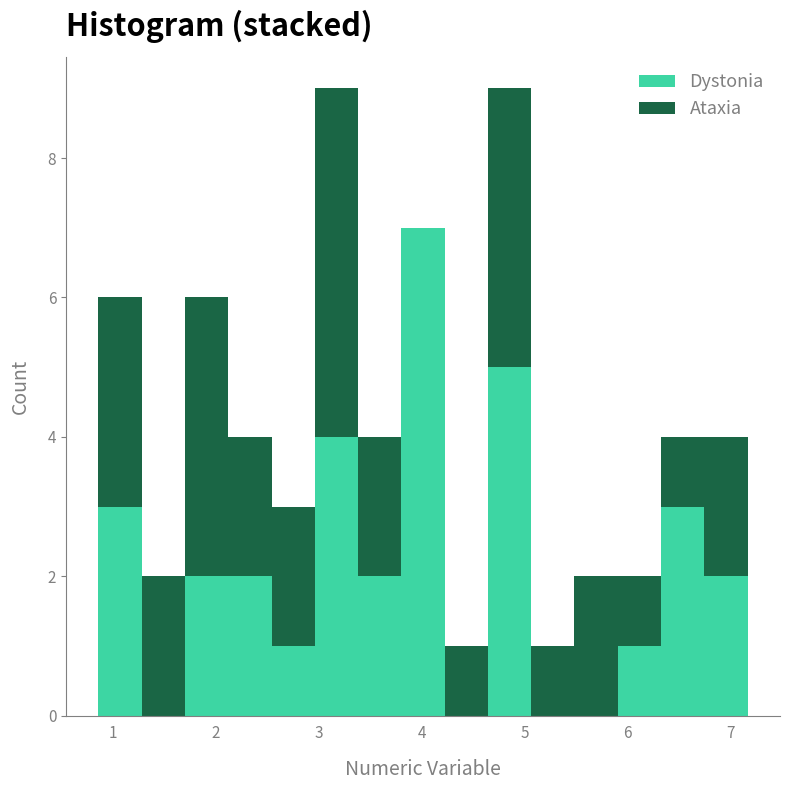

What is the total height of the stacked bar covering 6.3 to 6.7 on the x-axis? Neither the bar edges nor the heights are printed on the chart, so give them approximately, as read against the axes.

4